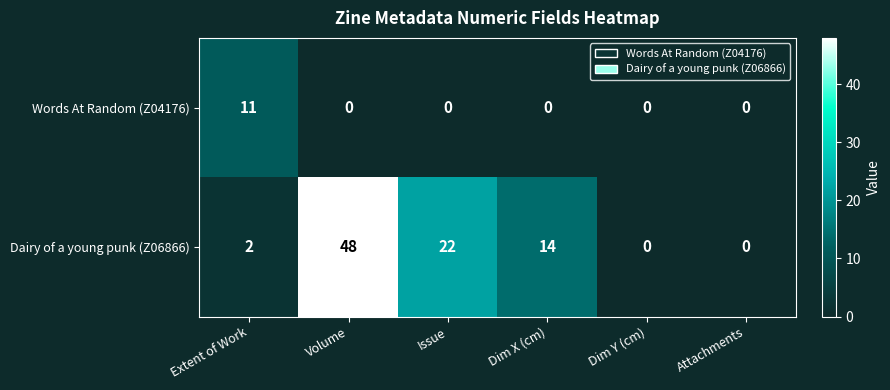

What is the difference between the highest and lowest values at Volume?

48